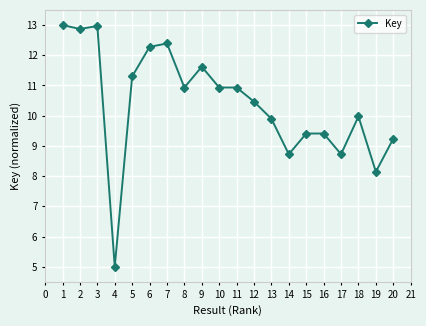

True or false: the data has more than 1 interior local peaks.

True